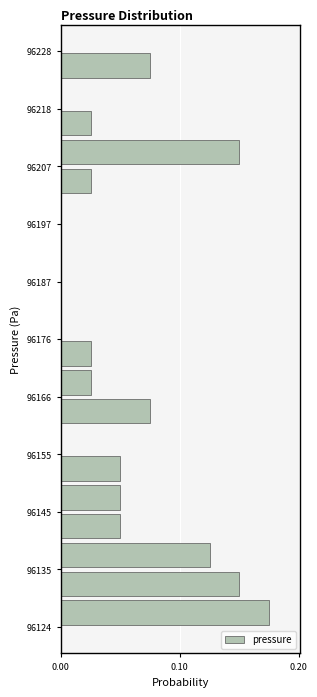

Around what value on the y-axis is the longest bar? Give the approximate position of its centre, as read against the axis.

96126